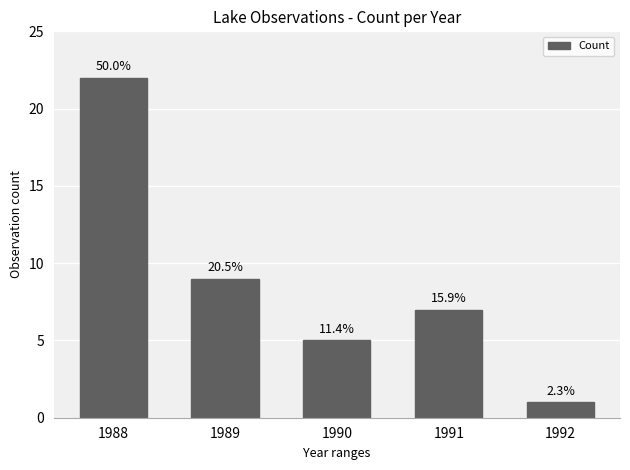

True or false: the data shows 3 at 1990.

False